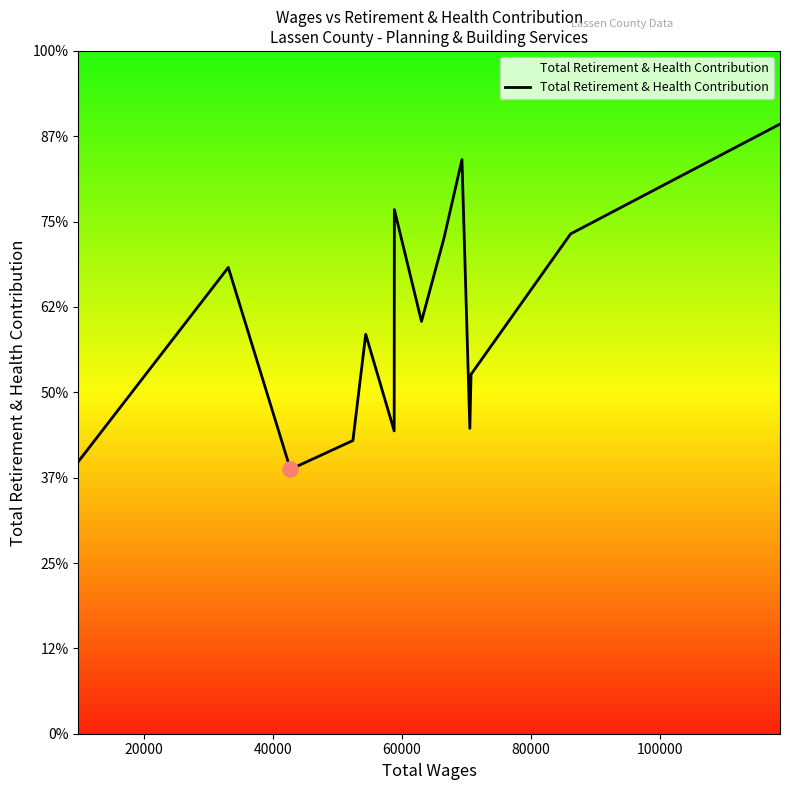

Is this an area chart (filled region under the line)?

Yes